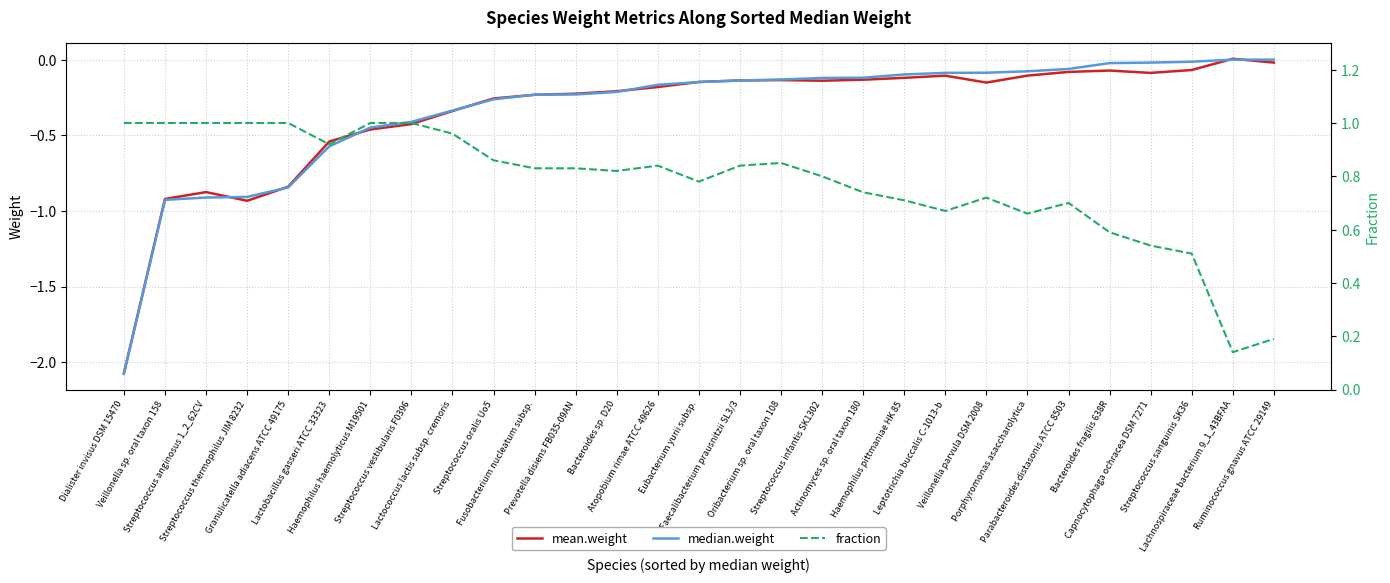

What is the label of the 14th point from the left?

Atopobium rimae ATCC 49626